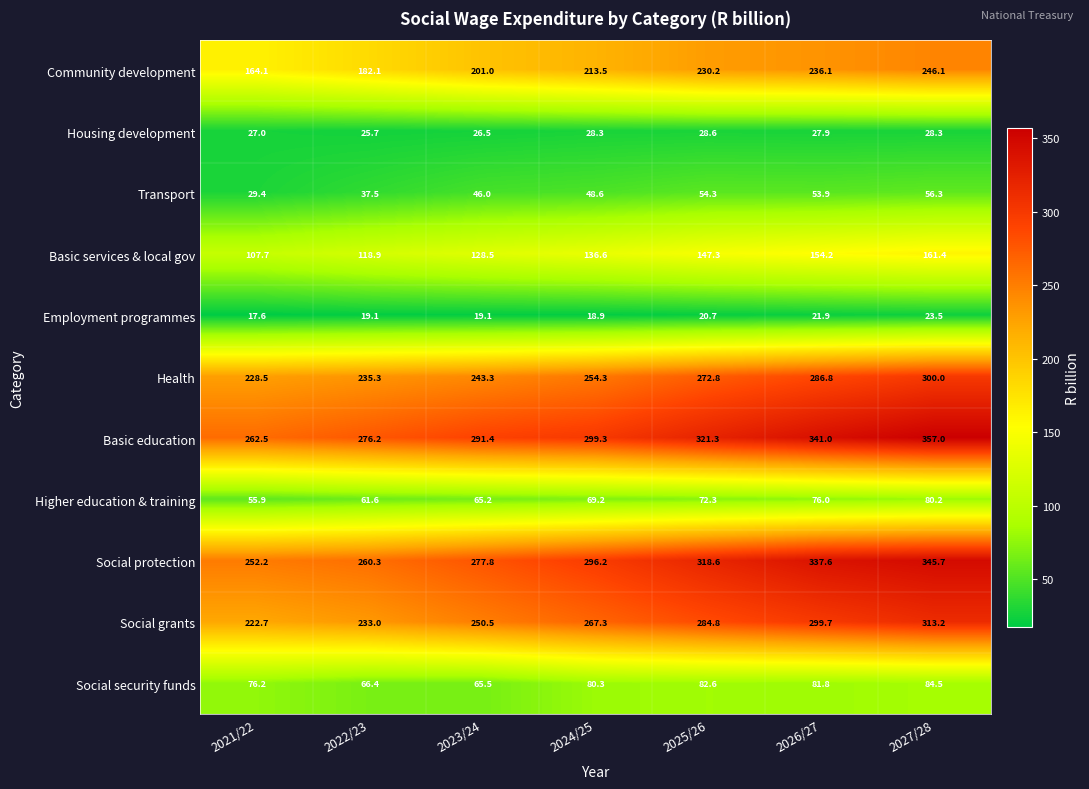

What is the minimum value shown in the chart?

17.6